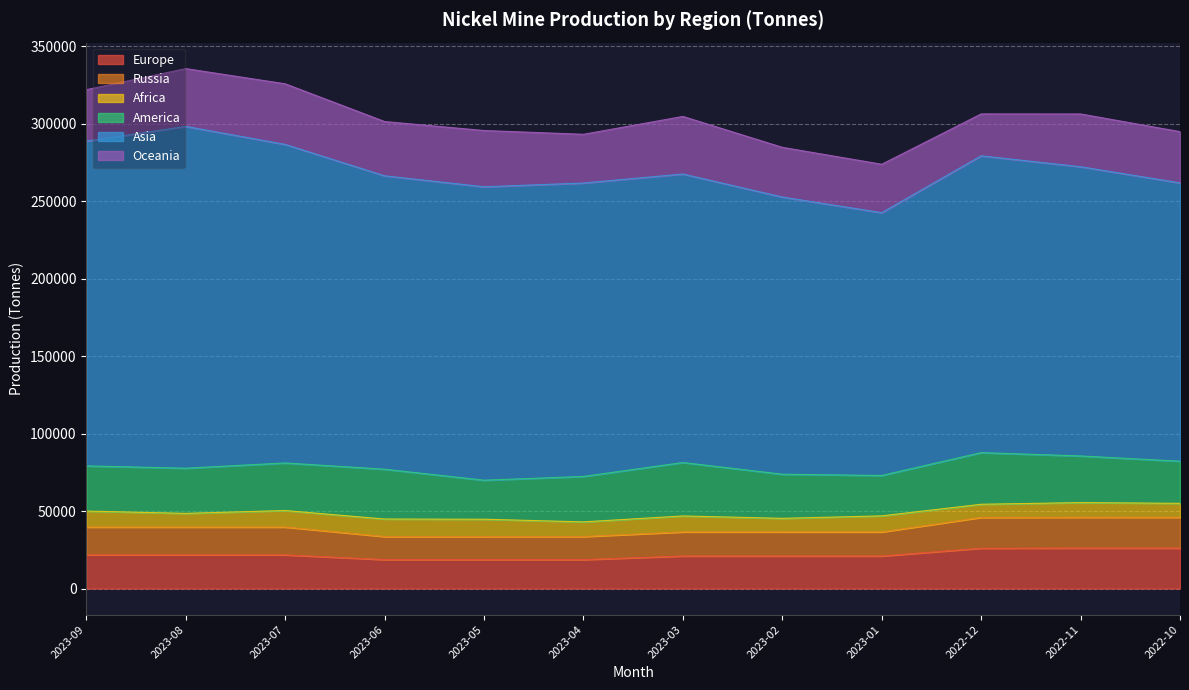

Where does the Africa series first go above 10312?

2023-07